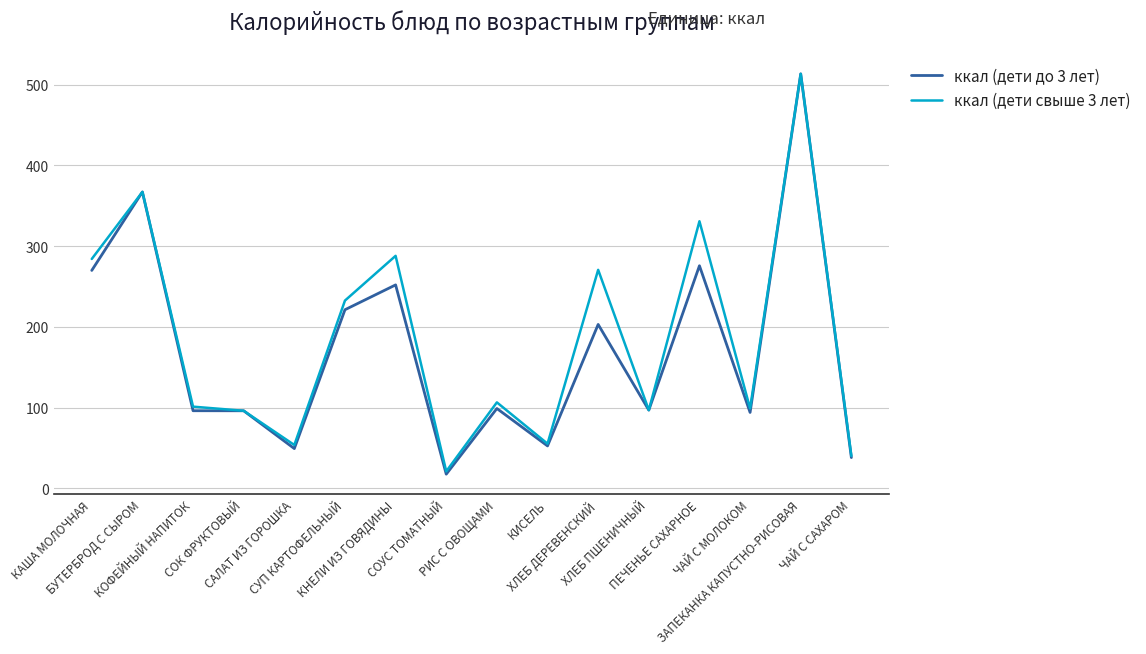

At how many categories does at least one series exceed 37?

15